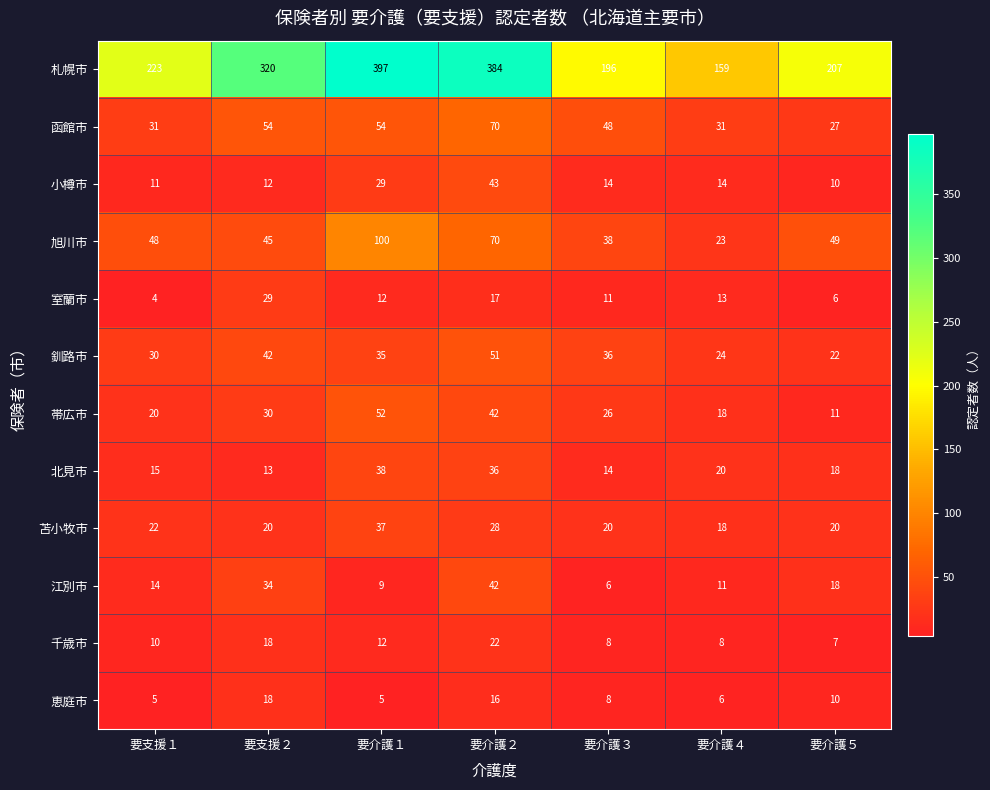

The 室蘭市 series shows 24 at 要介護２. True or false?

False